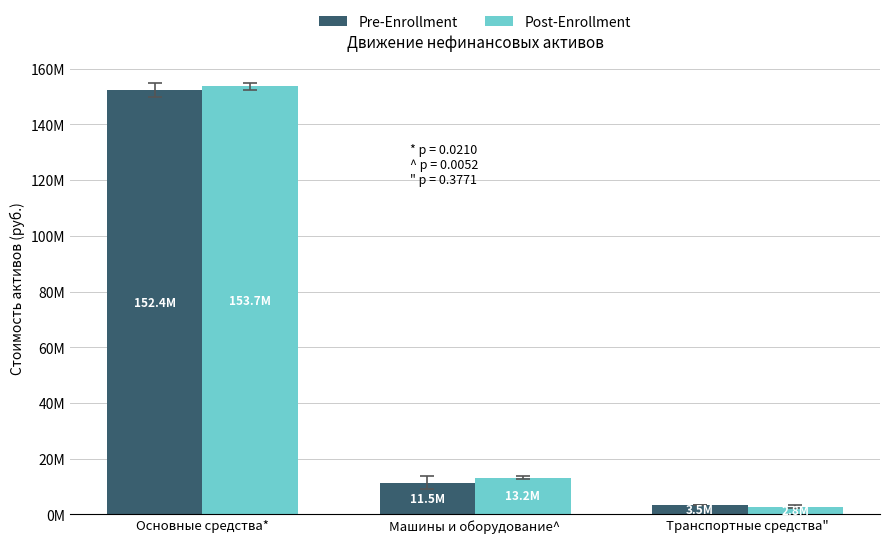

At which label does Post-Enrollment reach its peak?

Основные средства*